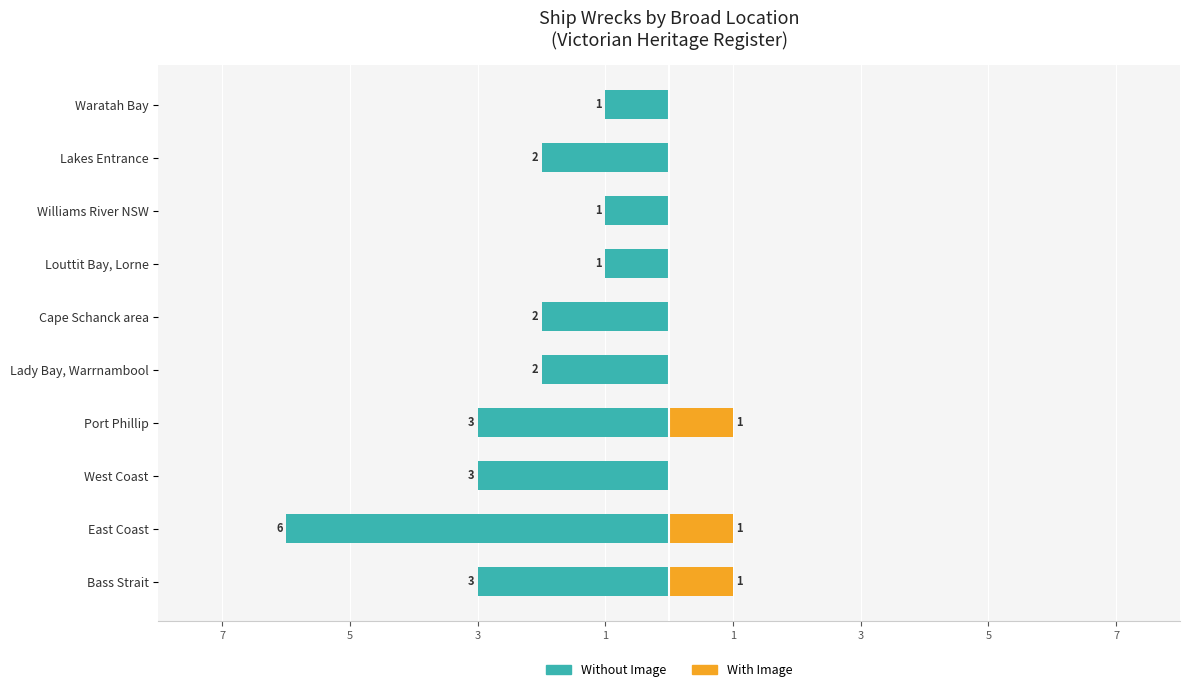

The value of With Image at Williams River NSW is 1. True or false?

False